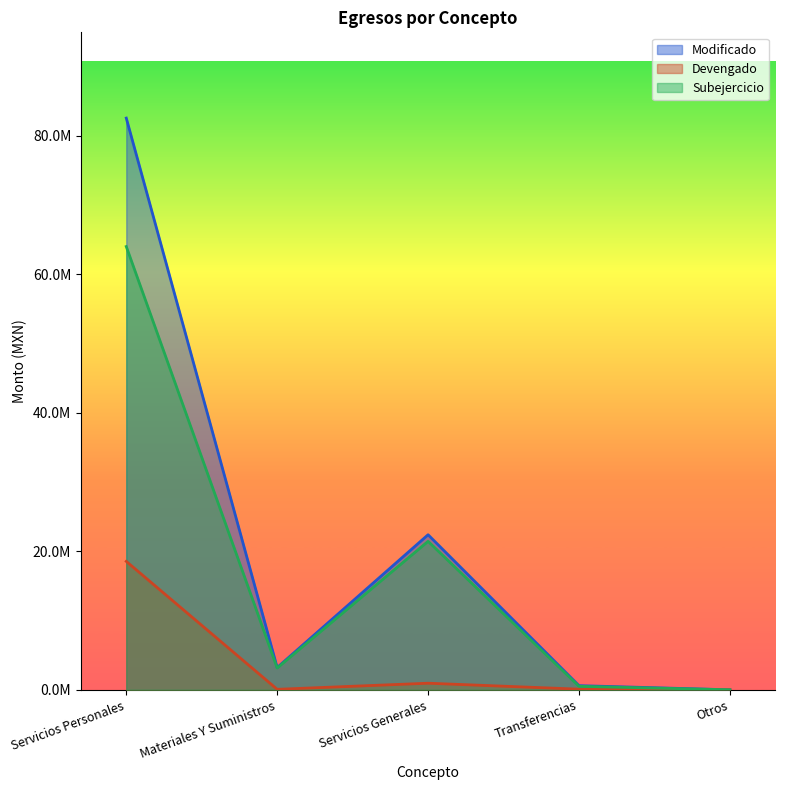

Count the number of categories in the chart.

5